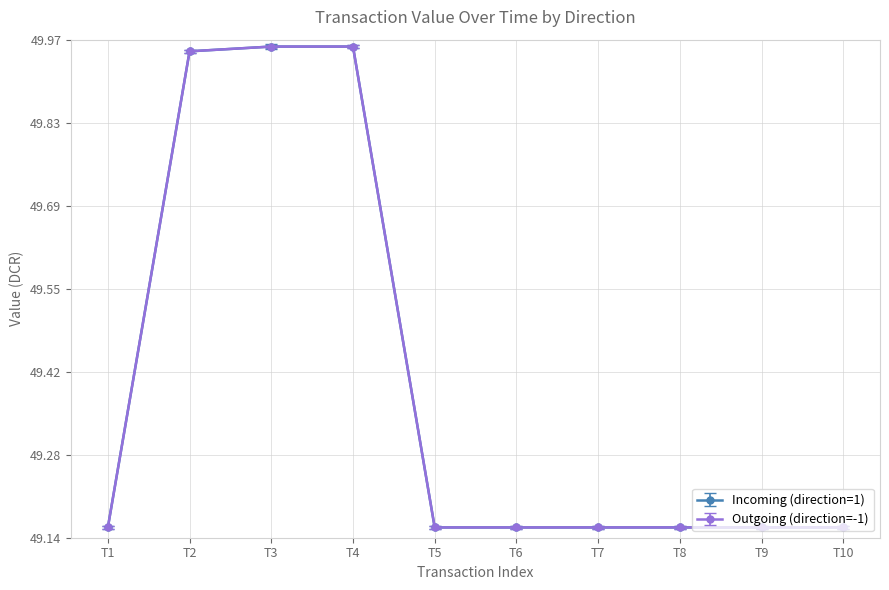

At how many categories does at least one series exceed 49?

10